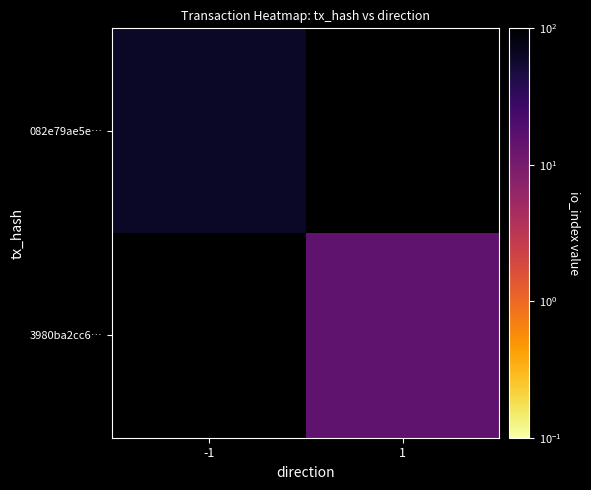

What is the difference between the highest and lowest values at -1?

63